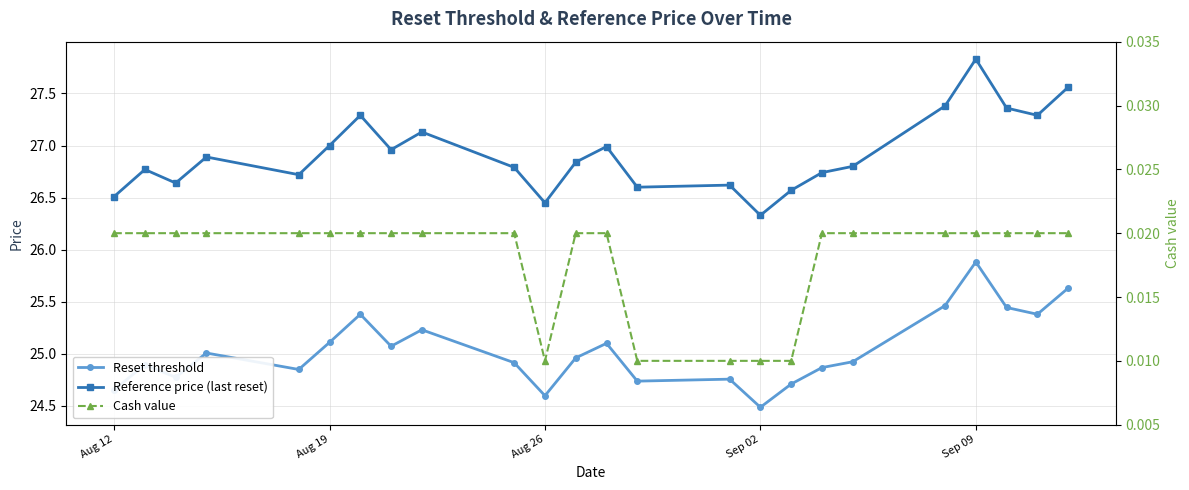

Does the chart display data point markers on the line(s)?

Yes